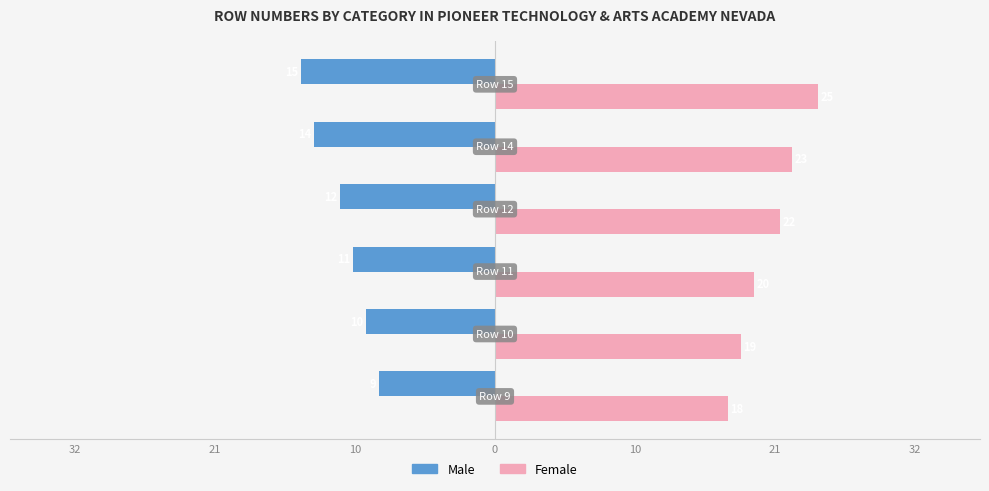

What are all the series names shown in the legend?

Male, Female